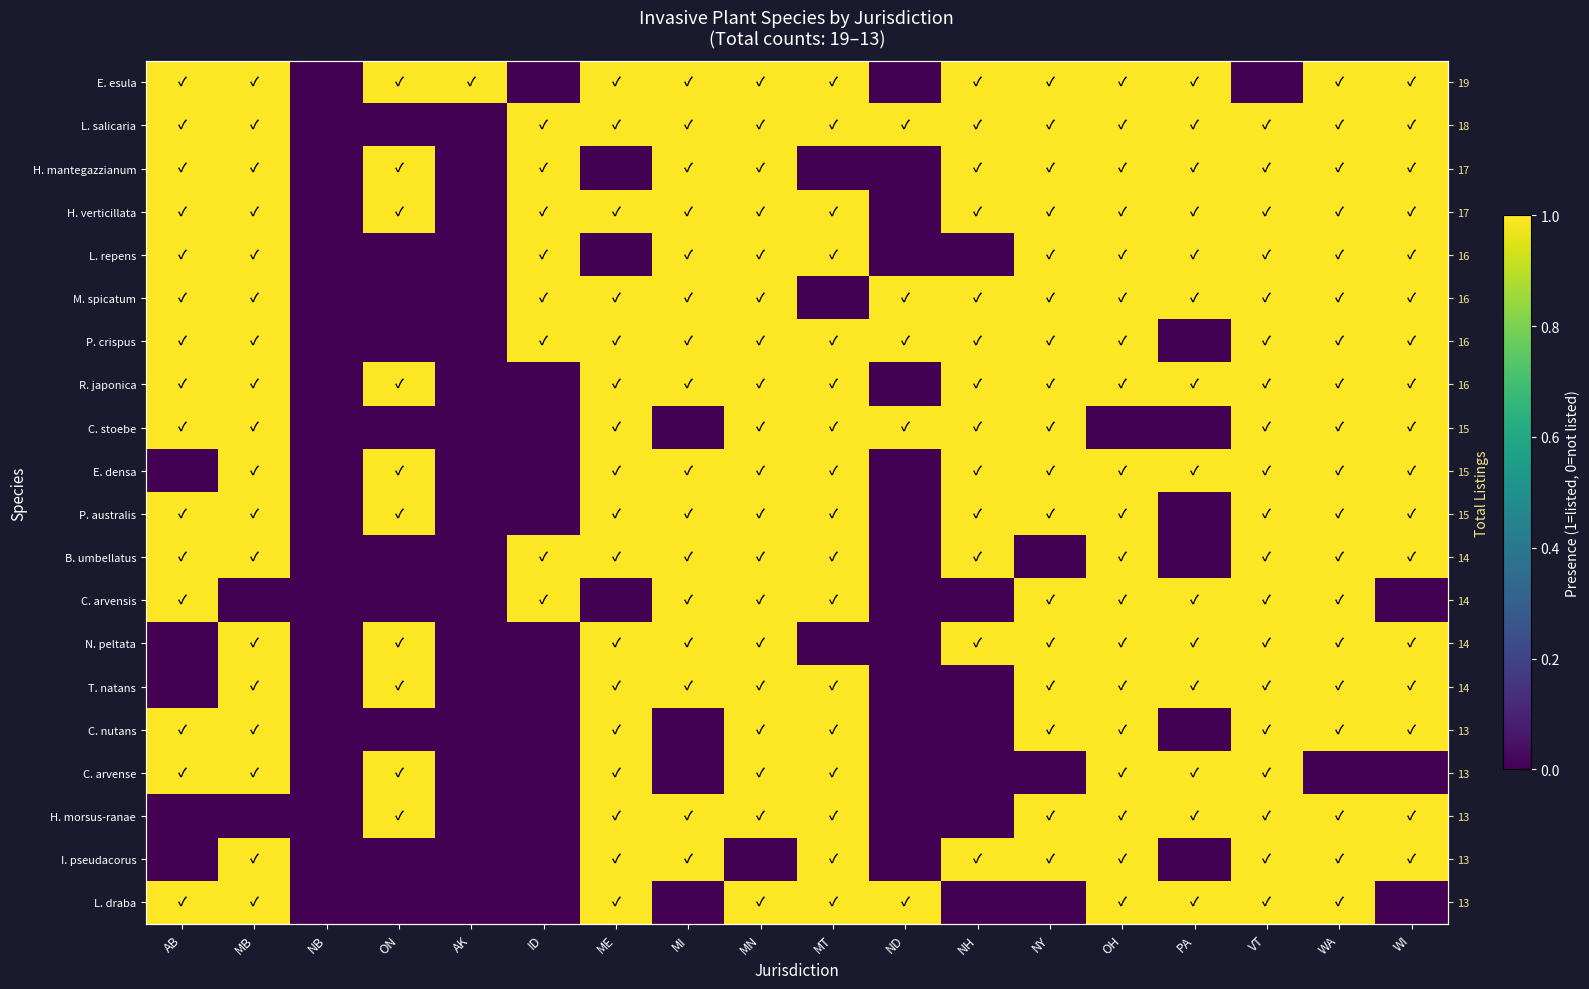

Read the I. pseudacorus value at OH.

1